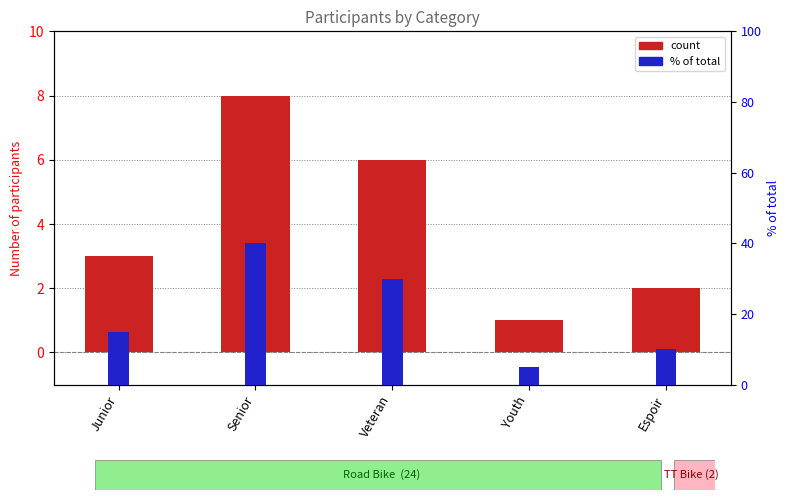

Which series changed the most between Junior and Youth?

percentile